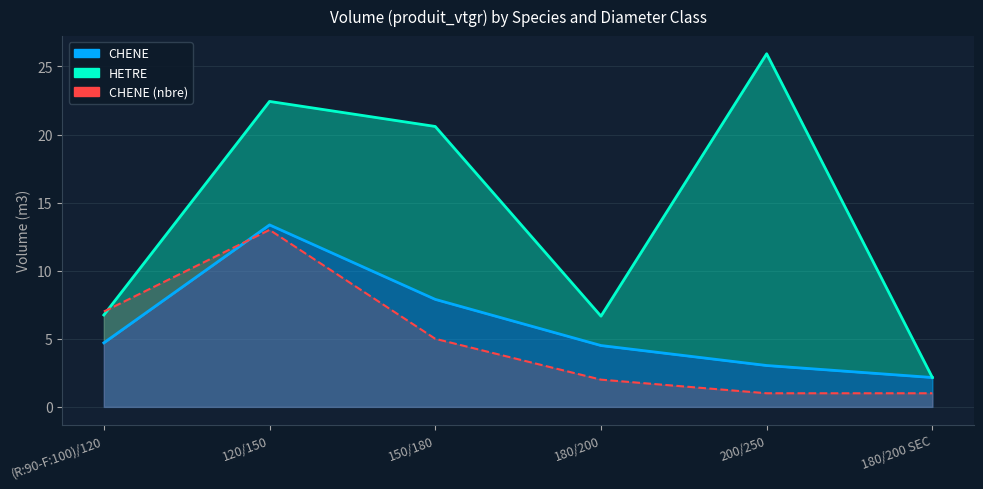

Which category has the lowest value across all series?

180/200 SEC